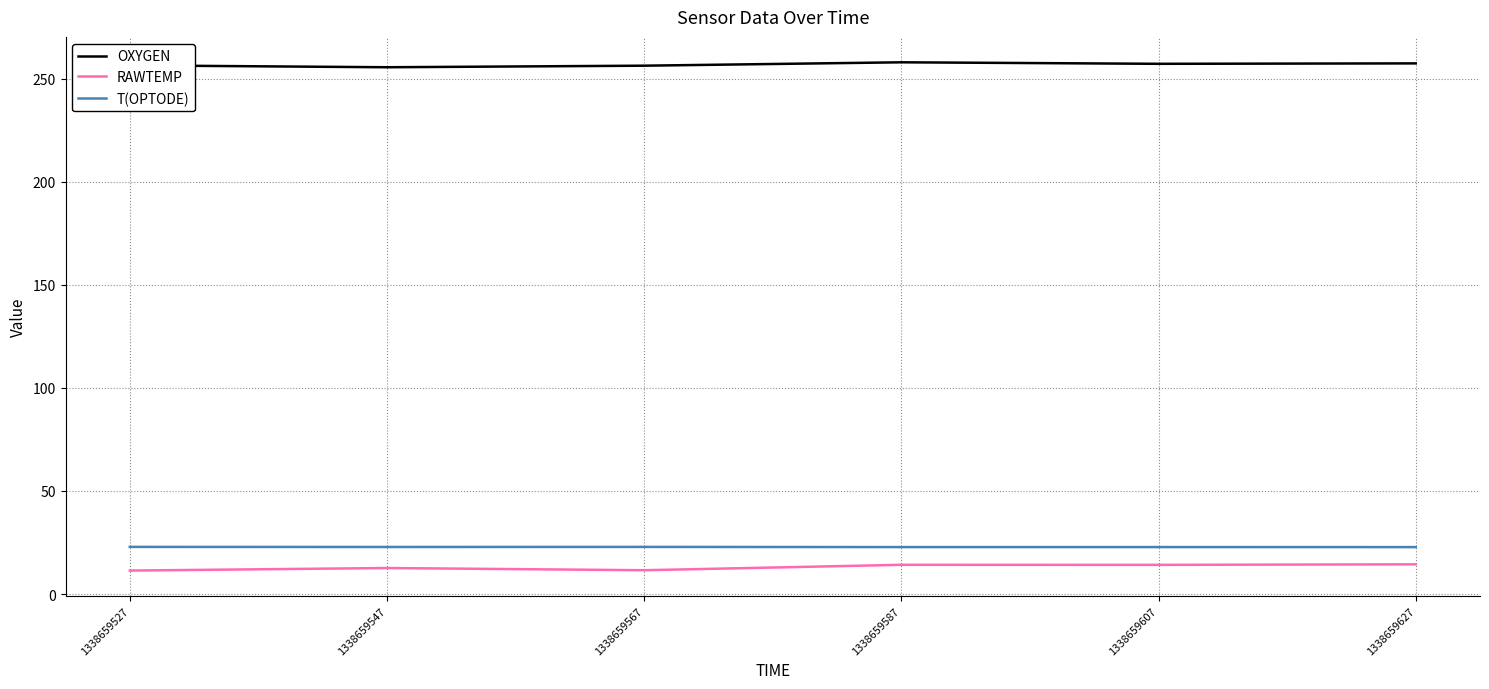

What is the sum of all OXYGEN values?

1541.1